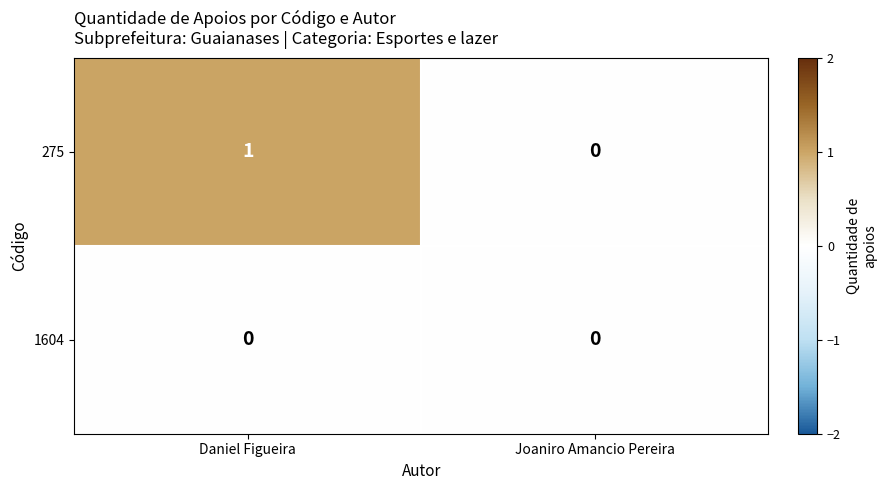

At which category is the sum across all series the highest?

Daniel Figueira